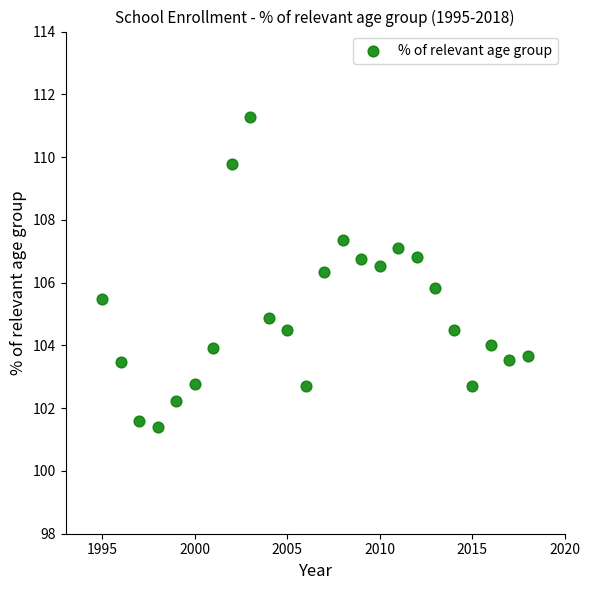

What is the range of Y values (max minus min)?

9.9